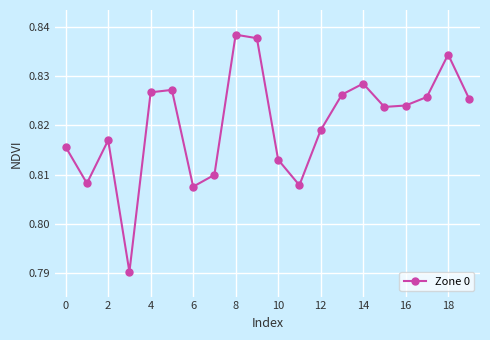

How many interior local valleys (lower than both neighbors) does the data have?

5